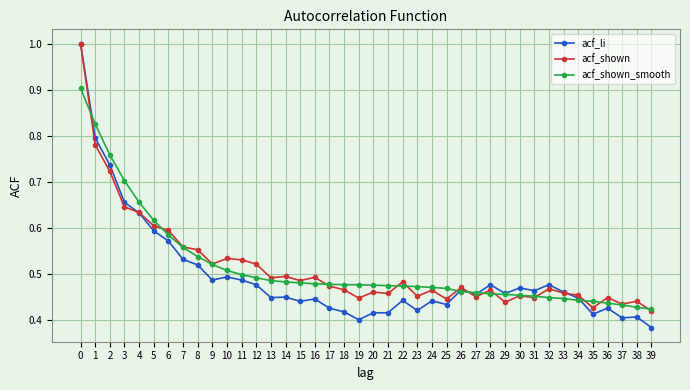

Is the value of acf_shown_smooth at 18 greater than the value of acf_li at 18?

Yes